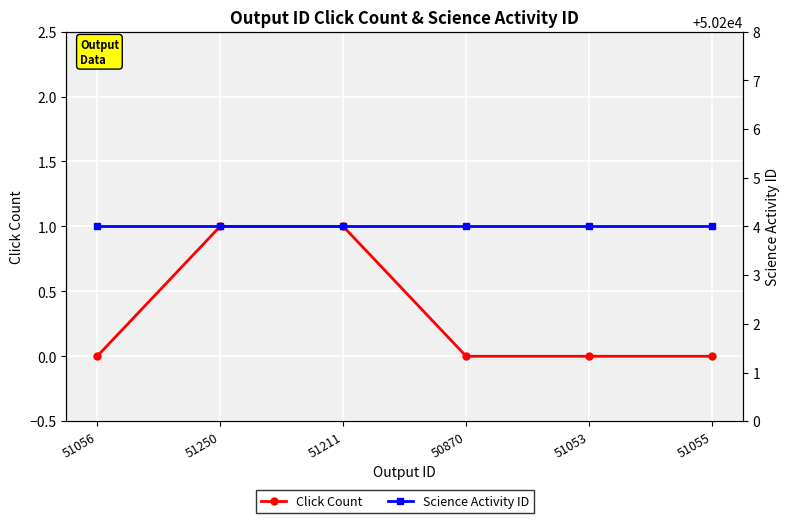

How many lines are shown in the chart?

2